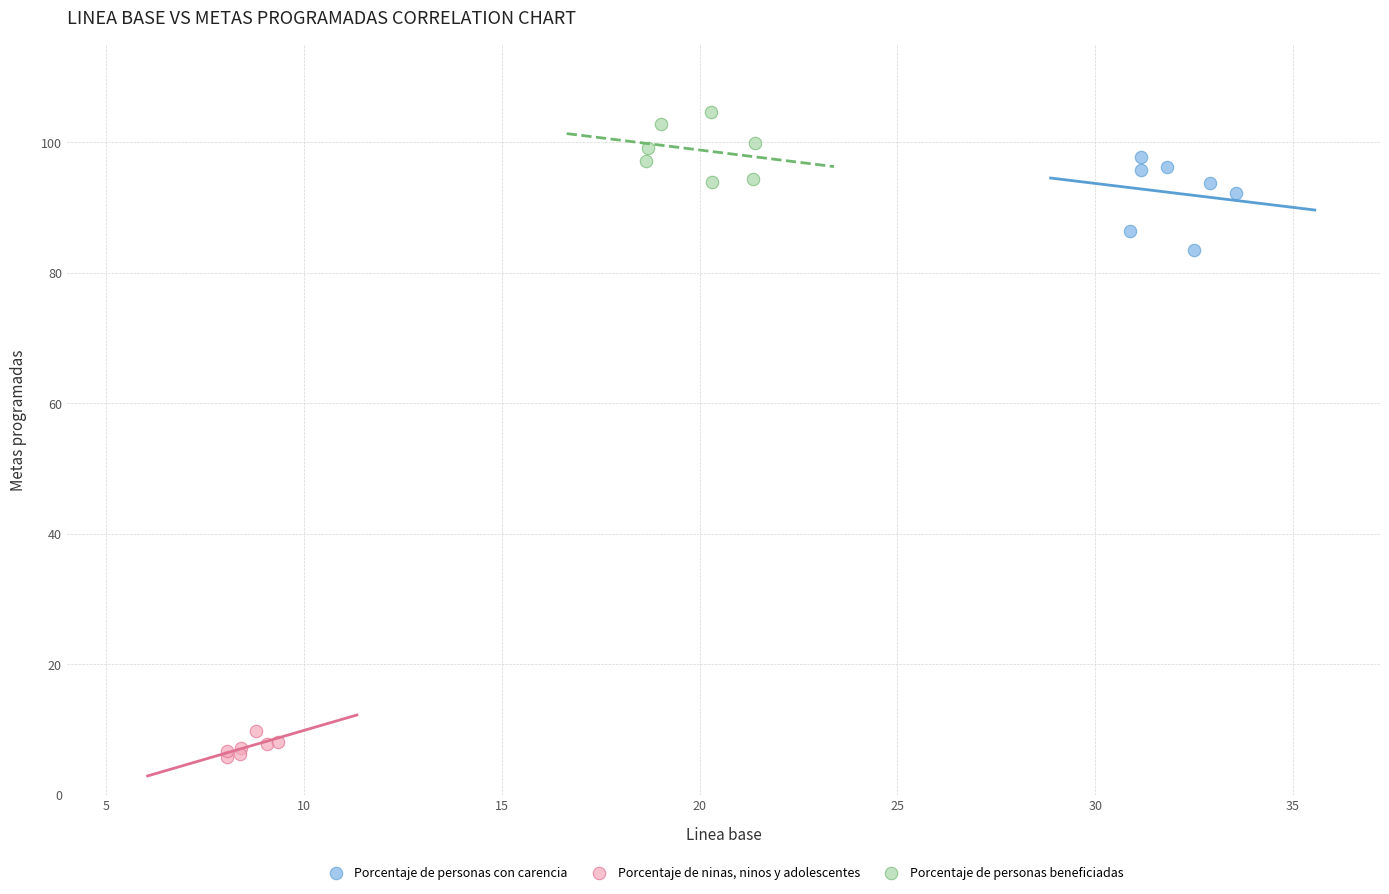

Which series reaches the maximum Y coordinate?

Porcentaje de personas beneficiadas